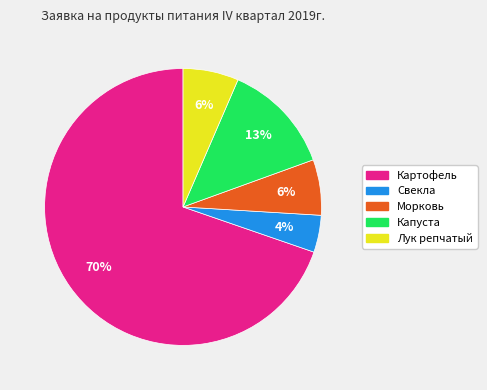

What is the smallest slice in the pie chart?

Свекла